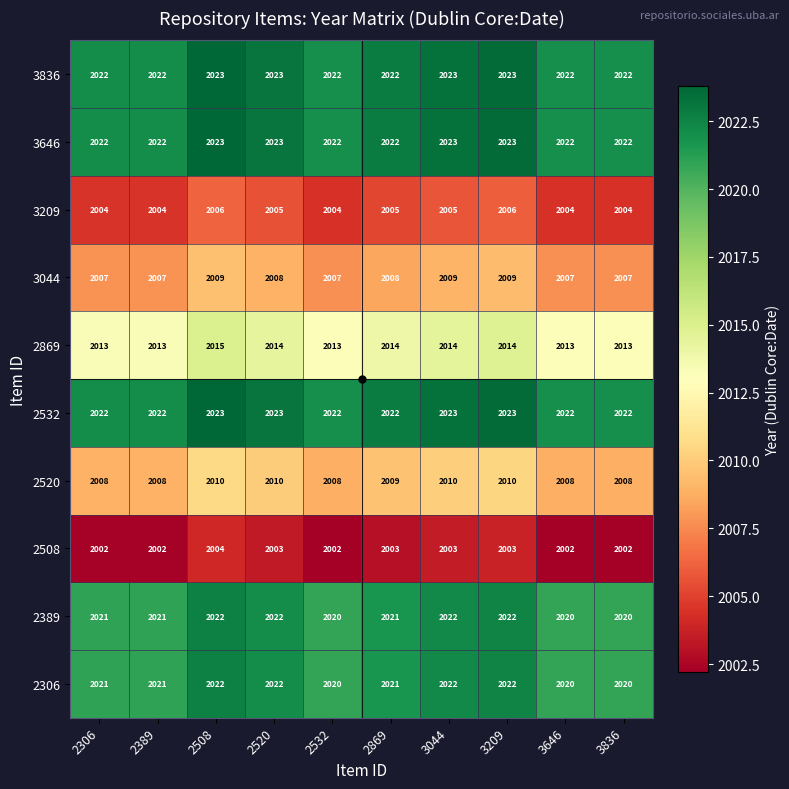

Count the 2306 values in the range 2020 to 2022.

10